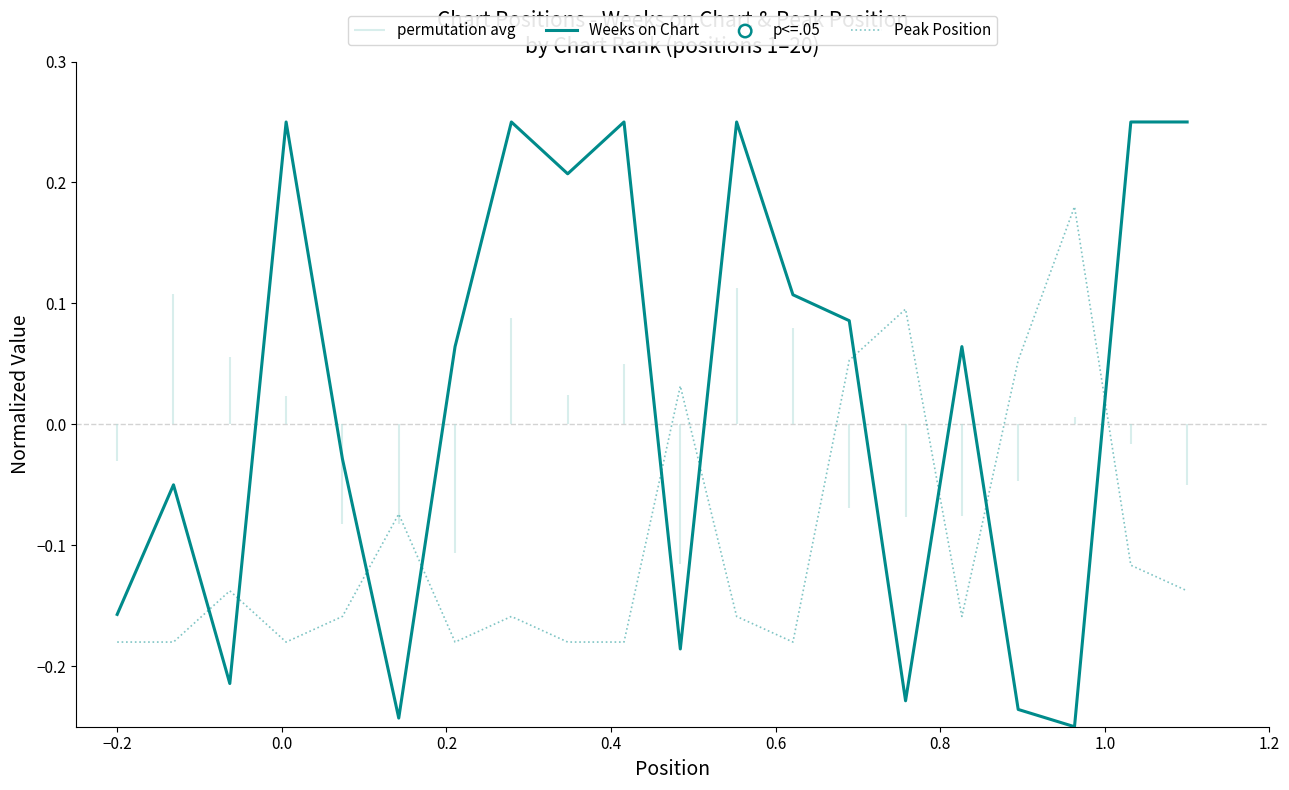

Which series contains the lowest Y value?

Weeks on Chart